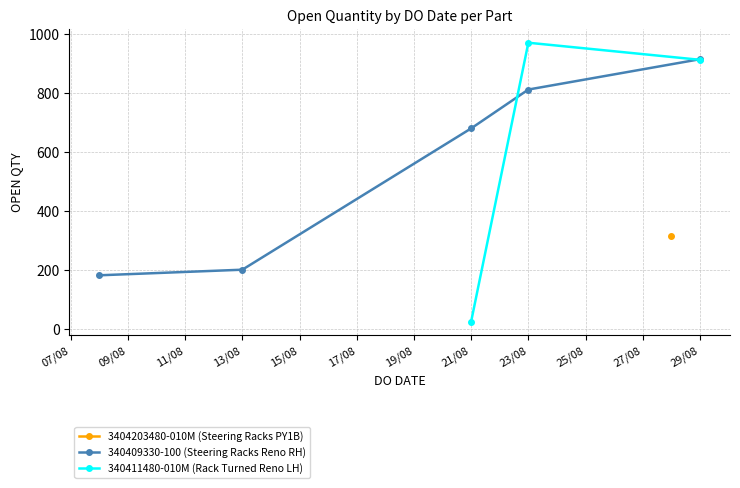

How many data points are less than 680?

4